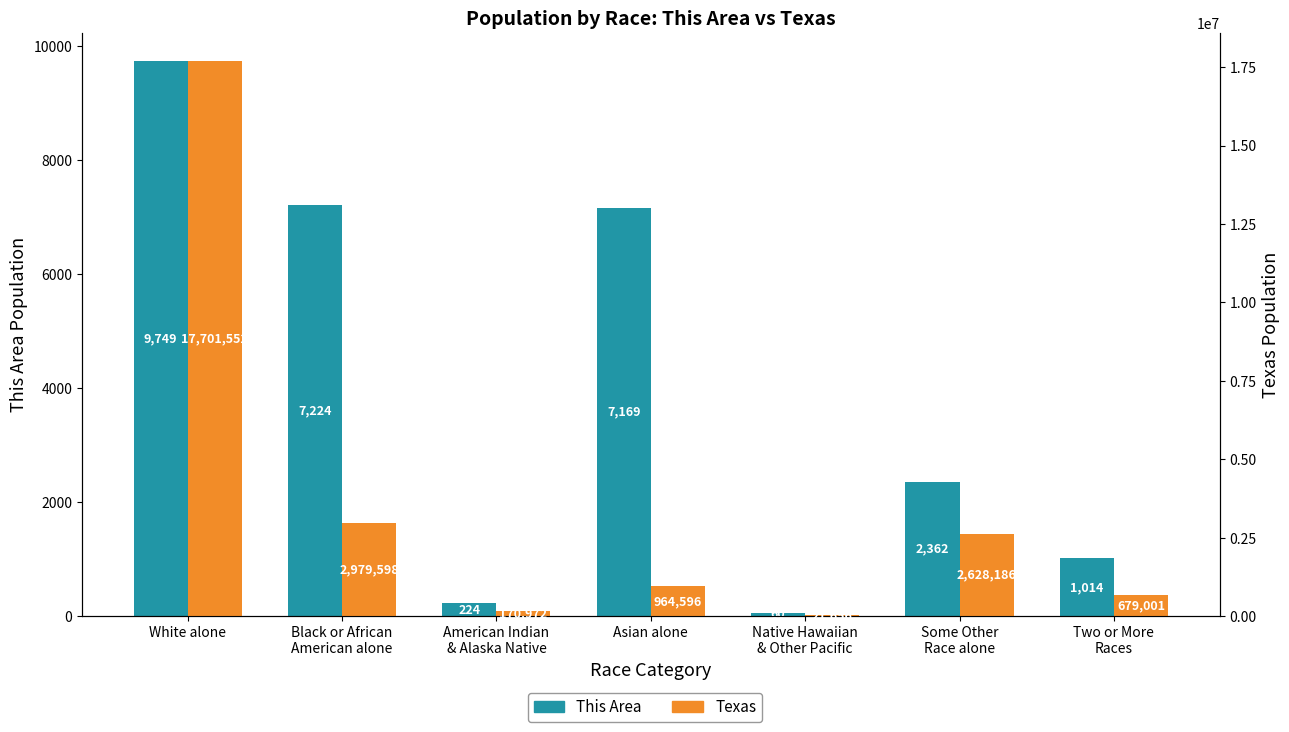

At which label does Texas reach its minimum?

Native Hawaiian
& Other Pacific